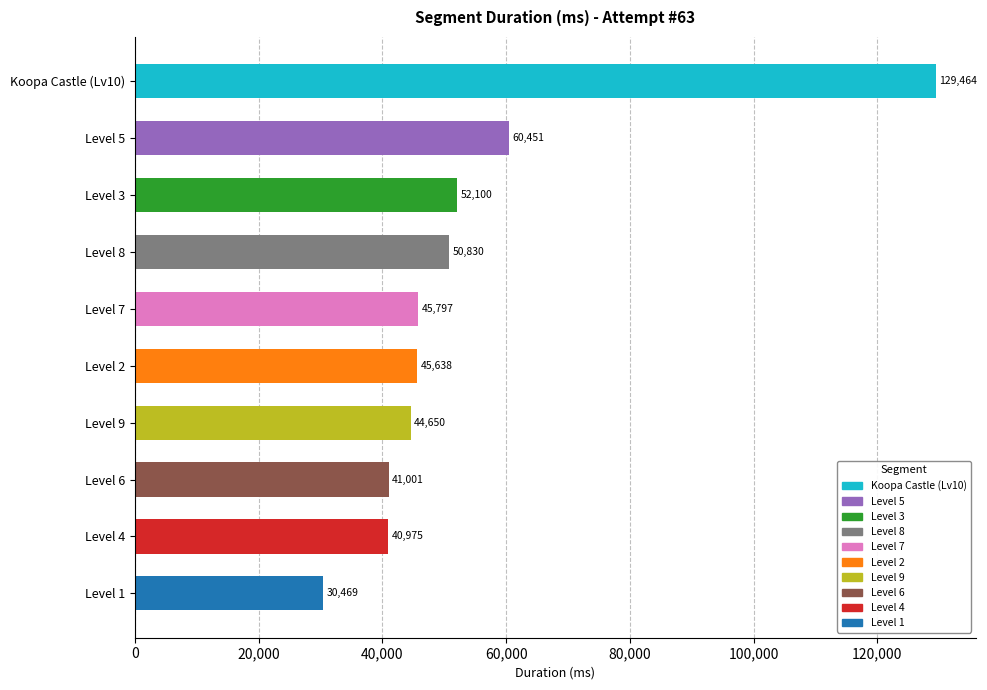

True or false: the data shows 30338 at Level 2.

False